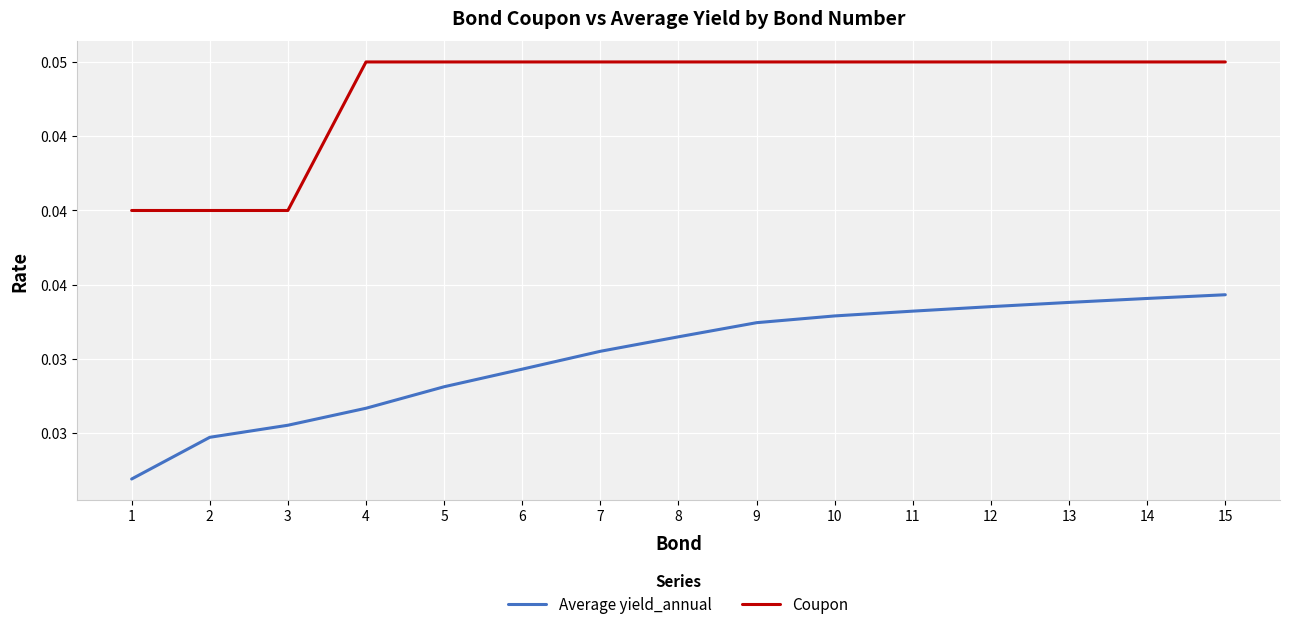

List the series in order of their overall mean, highest first.

Coupon, Average yield_annual